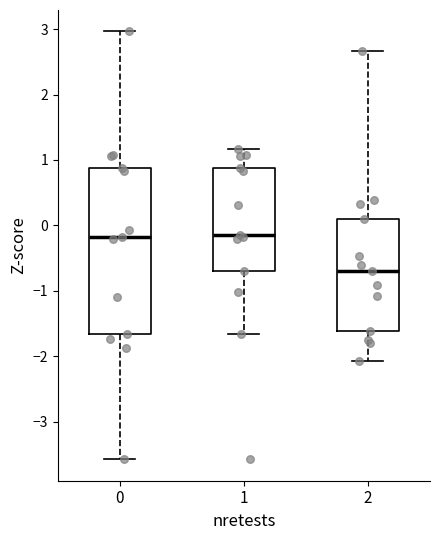

Where is the upper edge of the box at x = 2 on the y-axis? The values are not printed on the chart, so give them approximately, as read against the axis.

0.1